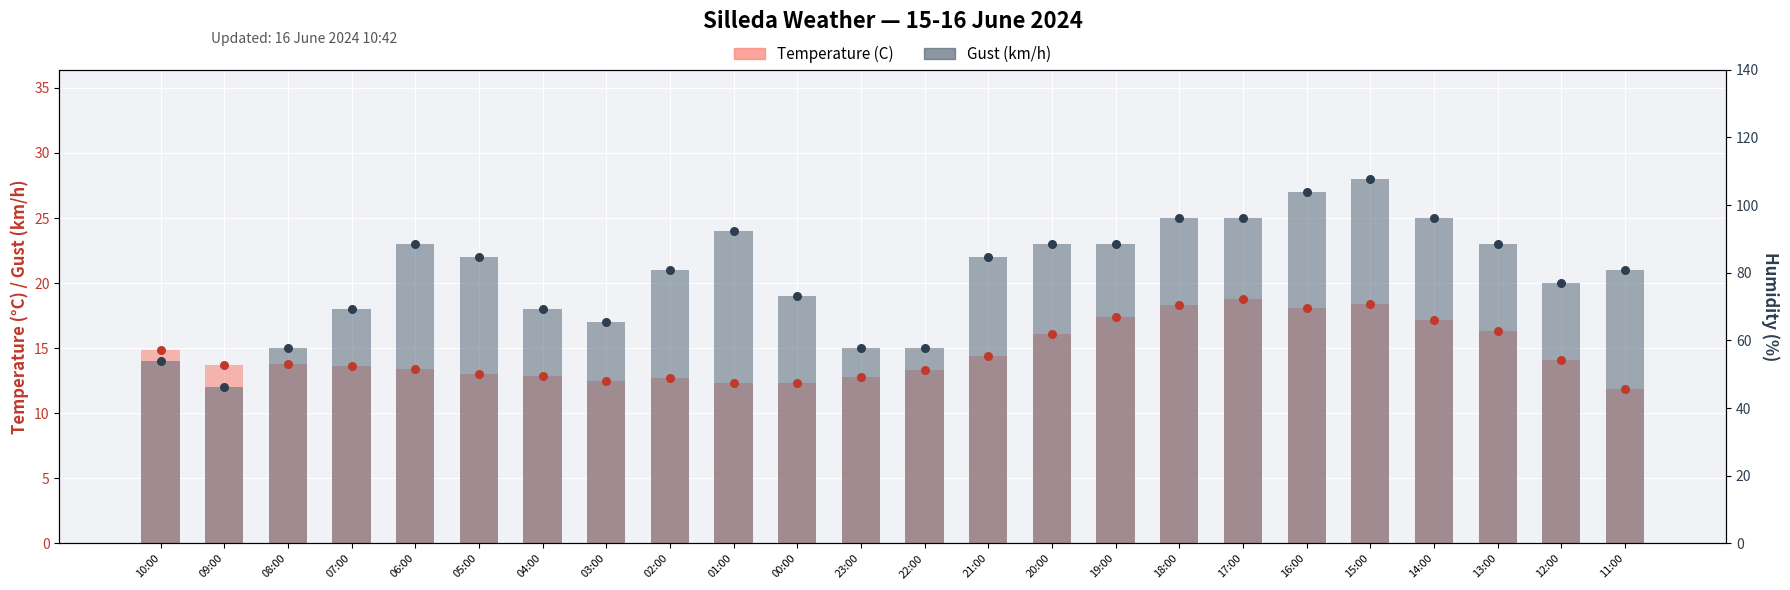

What are all the series names shown in the legend?

Temperature (C), Gust (km/h)